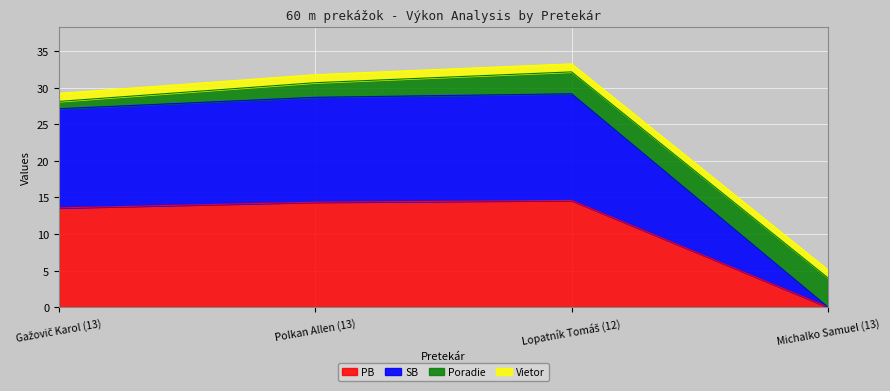

The SB series shows 0.0 at Michalko Samuel (13). True or false?

True